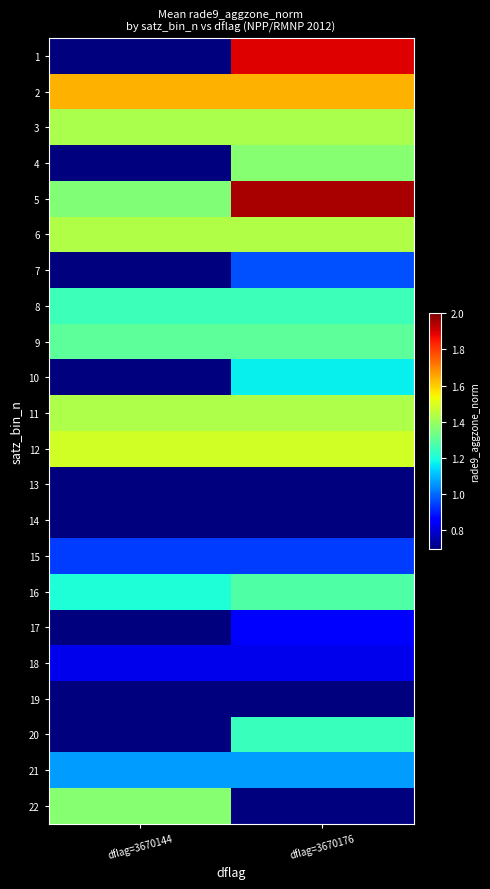

Count the number of data series in this chart.

22